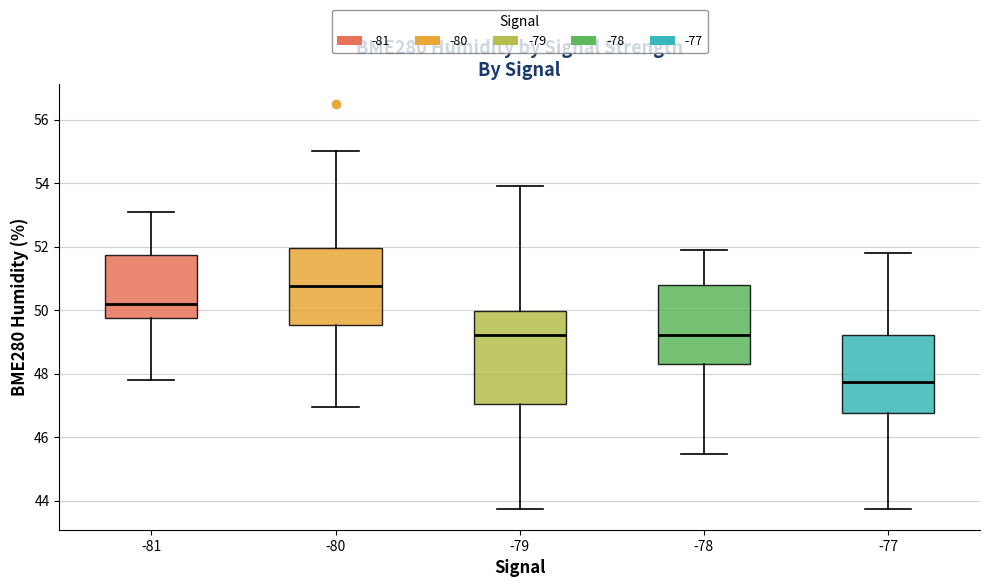

Which box is the tallest, from its lower edge to its upper edge?

-79